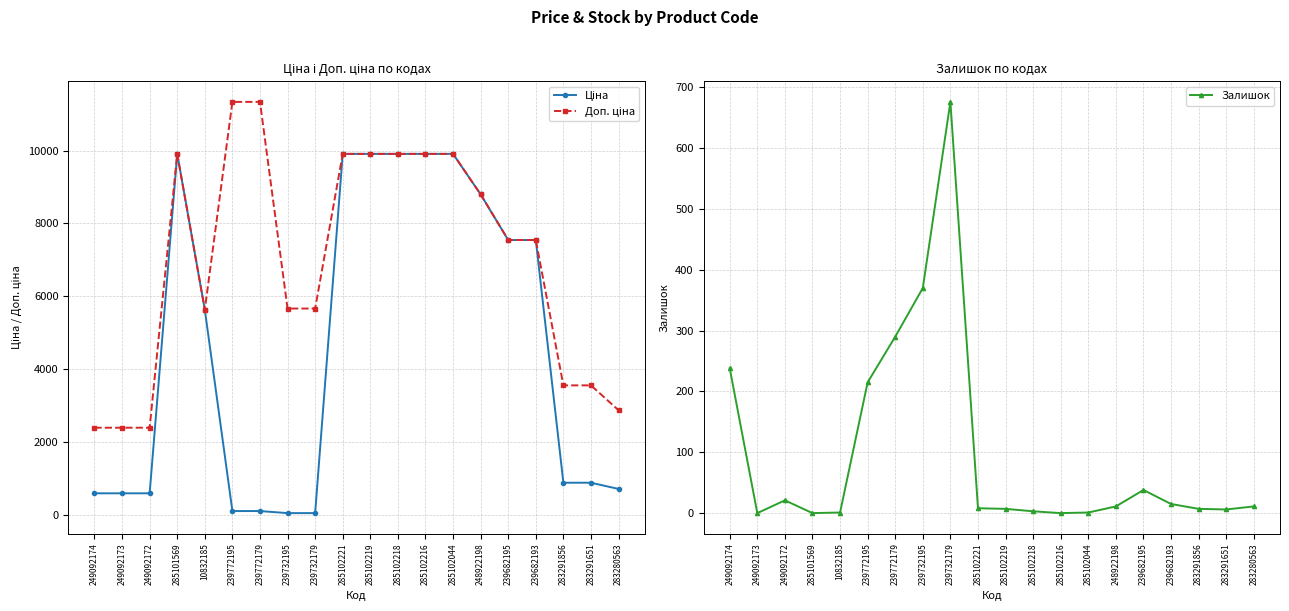

What is the label of the 2nd point from the left?

249092173